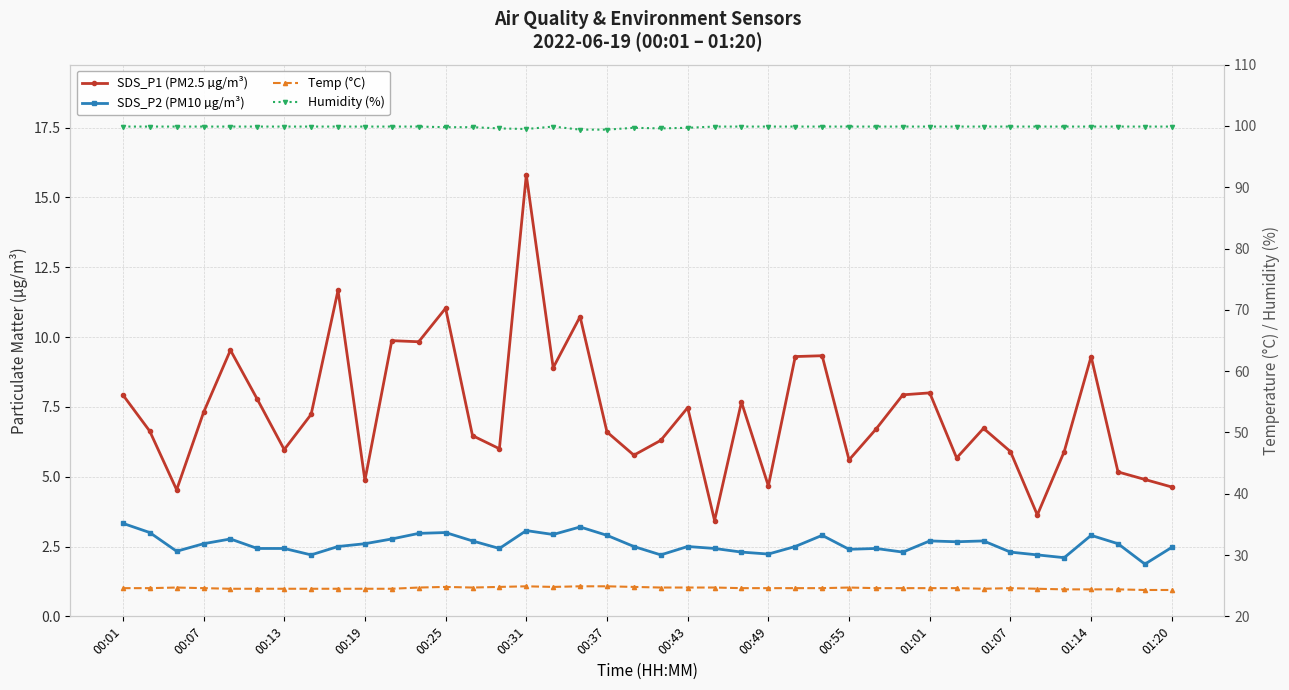

True or false: SDS_P2 (PM10 µg/m³) has a value of 2.4 at 22.

True